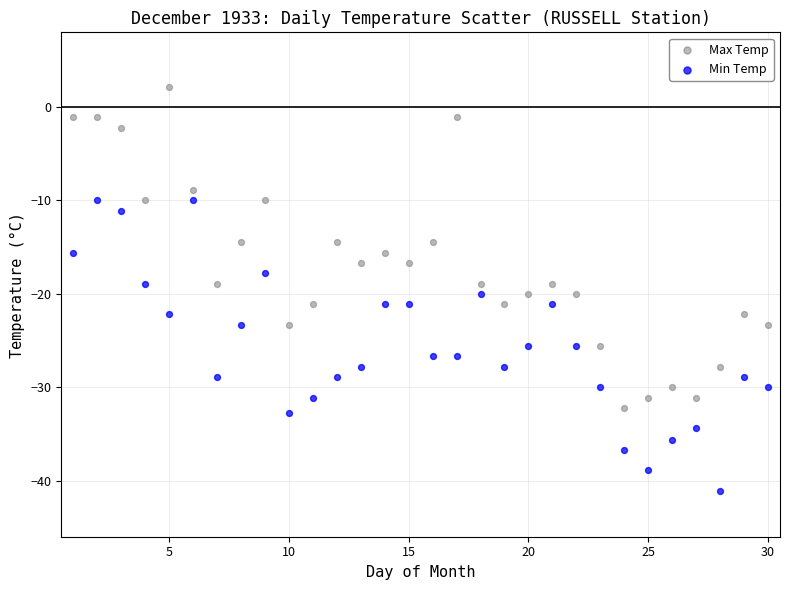

Which series contains the highest Y value?

Max Temp